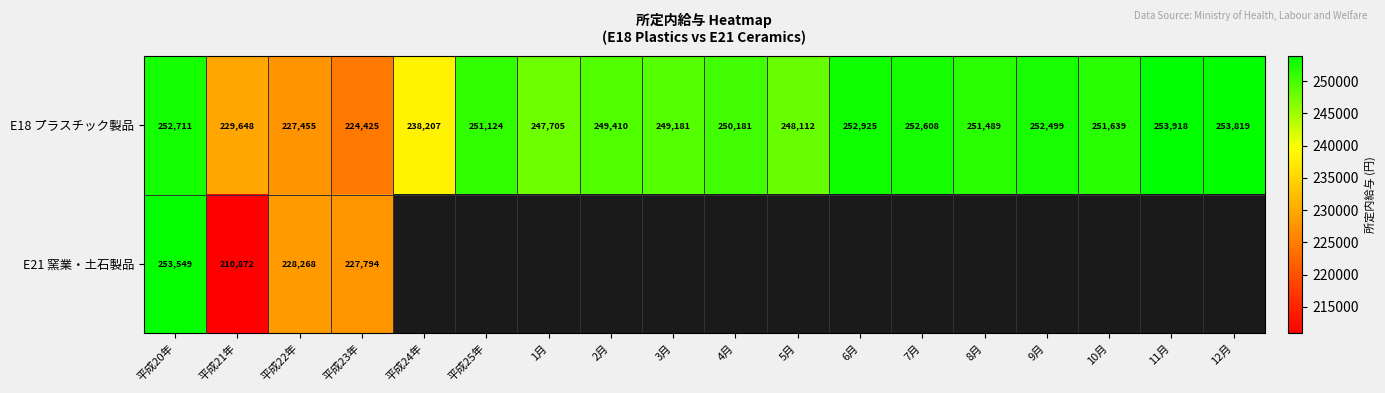

What is the difference between the E18 プラスチック製品 values at 11月 and 5月?

5806